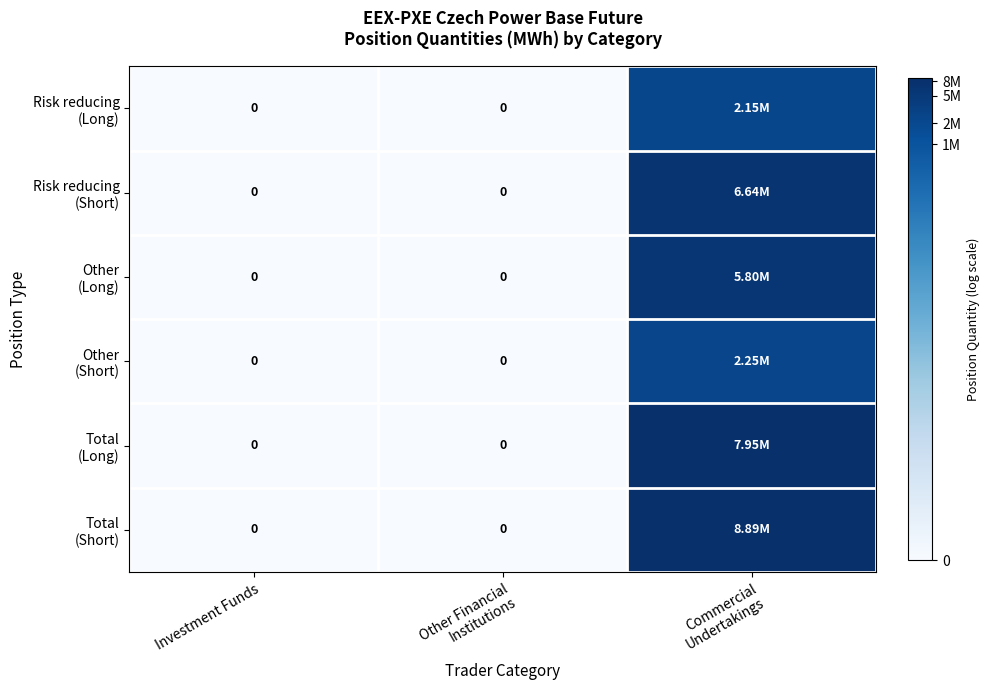

Which has a higher value, Other Financial
Institutions or Investment Funds?

Other Financial
Institutions